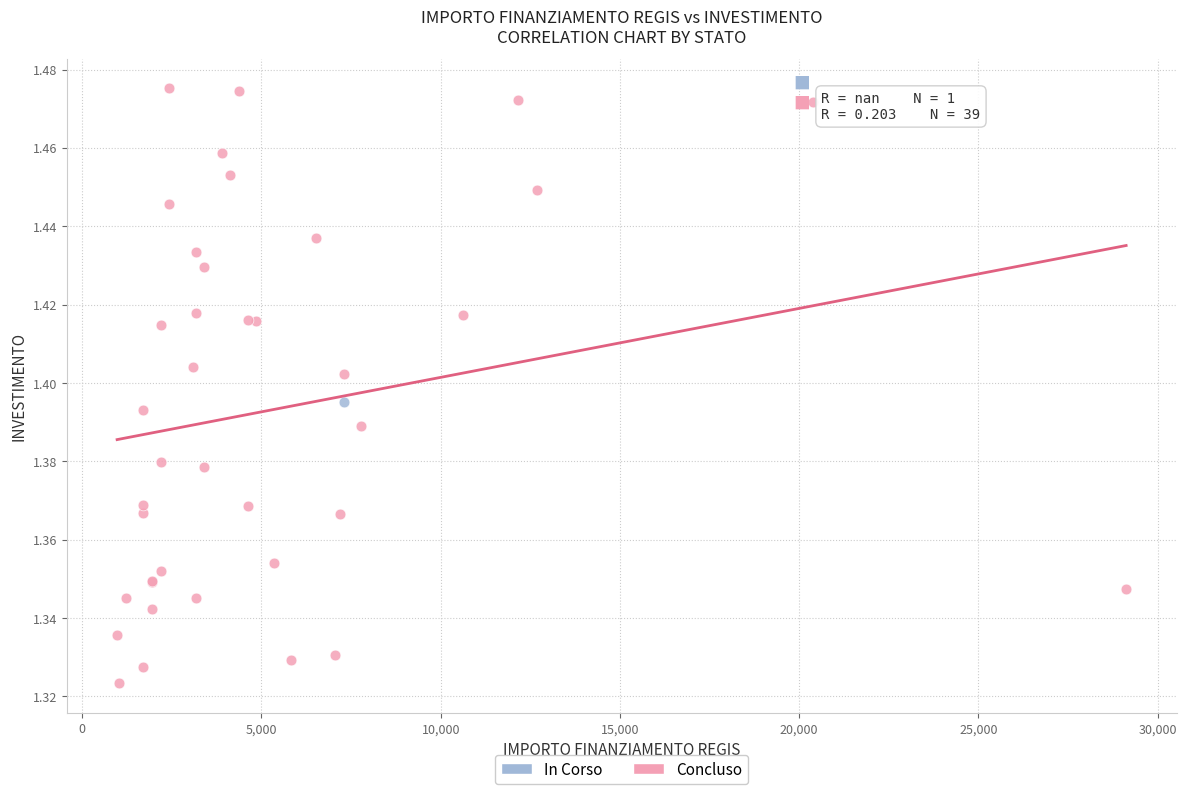

What are all the series names shown in the legend?

In Corso, Concluso